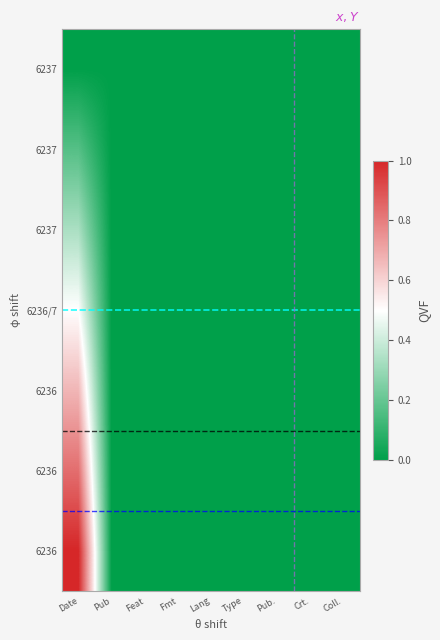

What is the sum of all Item 6236 values?

0.2